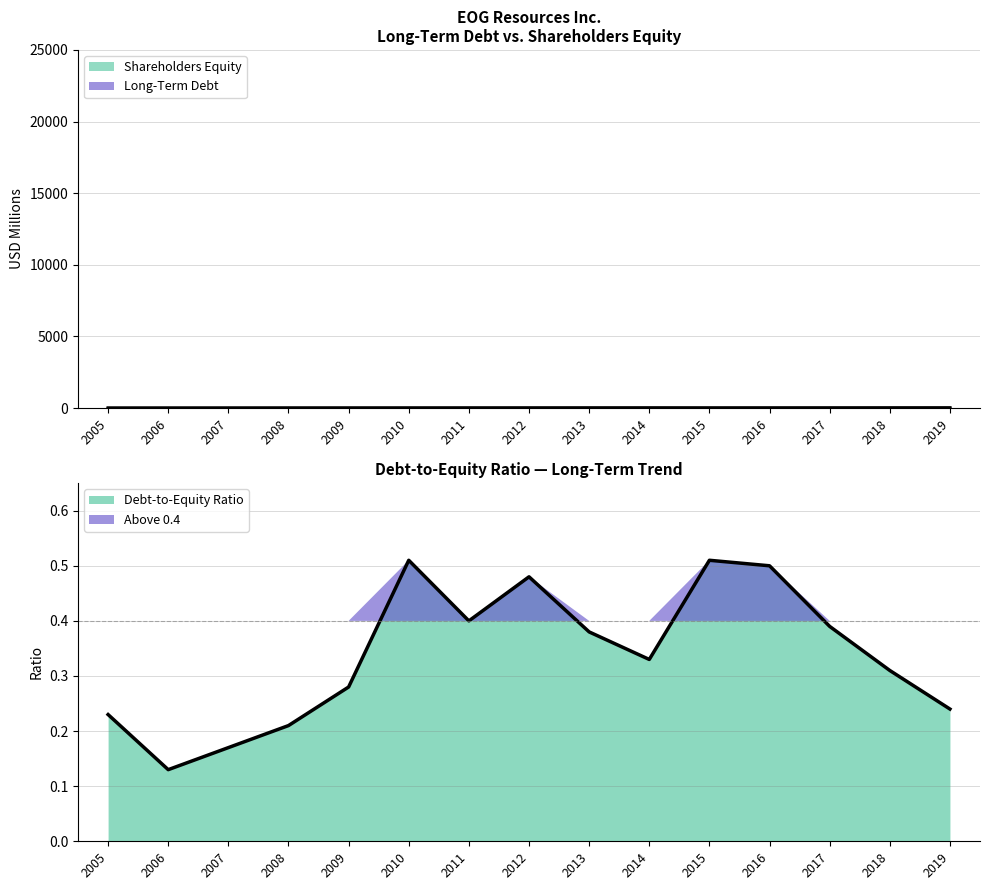

List the labels in order of Shareholders Equity value, smallest first.

2005, 2006, 2007, 2008, 2009, 2010, 2011, 2015, 2012, 2016, 2013, 2017, 2014, 2018, 2019